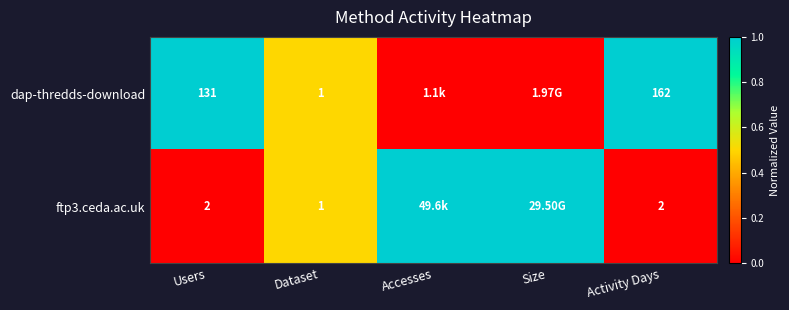

What is the difference between the dap-thredds-download values at Dataset and Users?

130